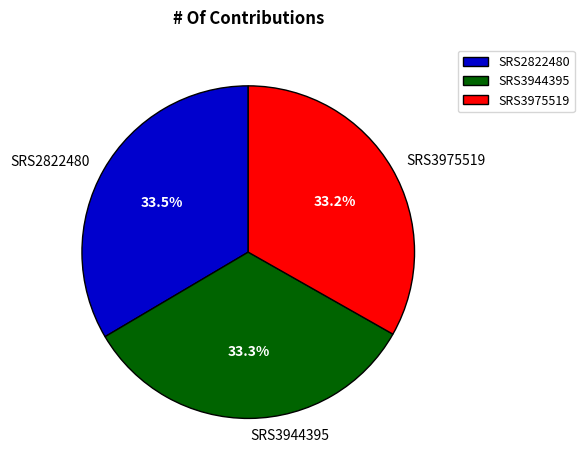

What portion of the pie excludes SRS3975519?

66.8%